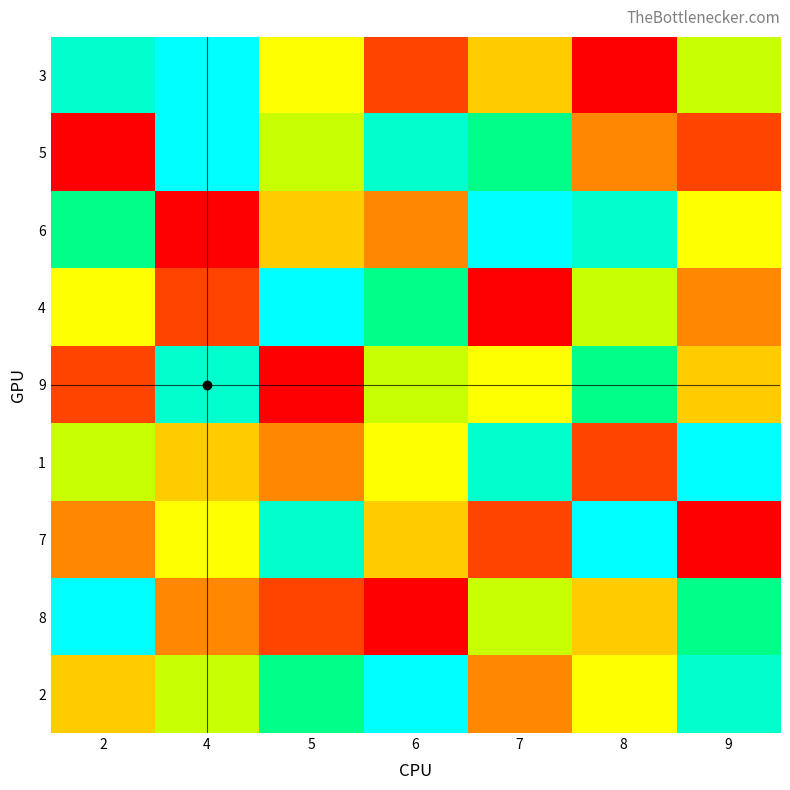

What is the minimum value shown in the chart?

1